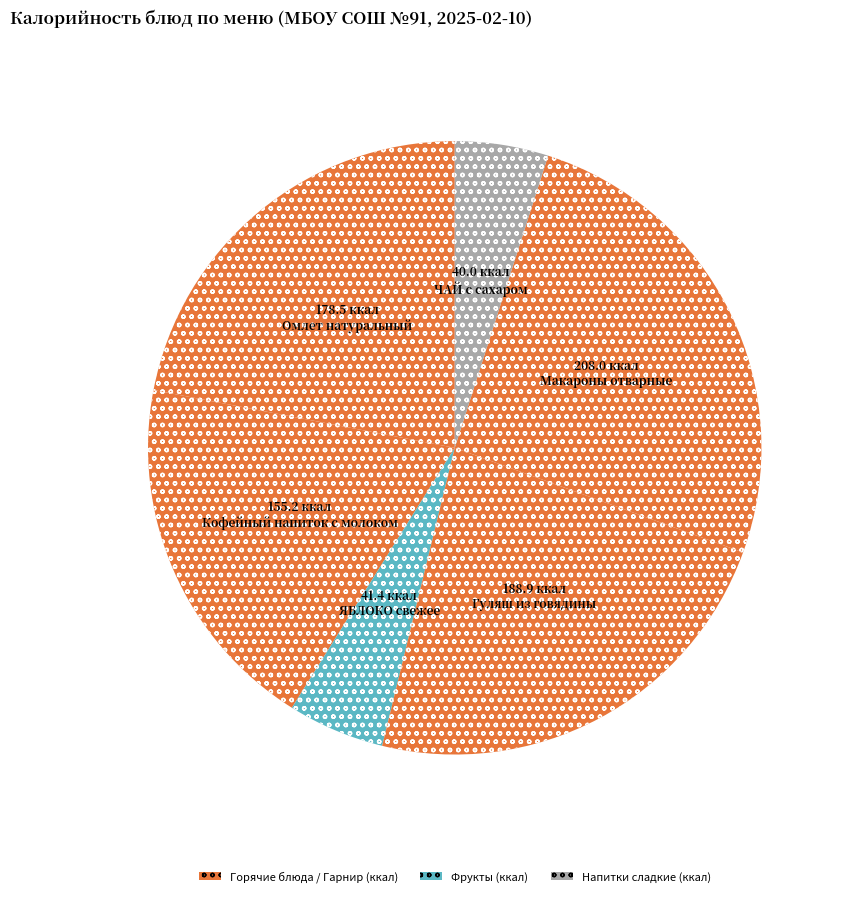

How many segments does this pie chart have?

6